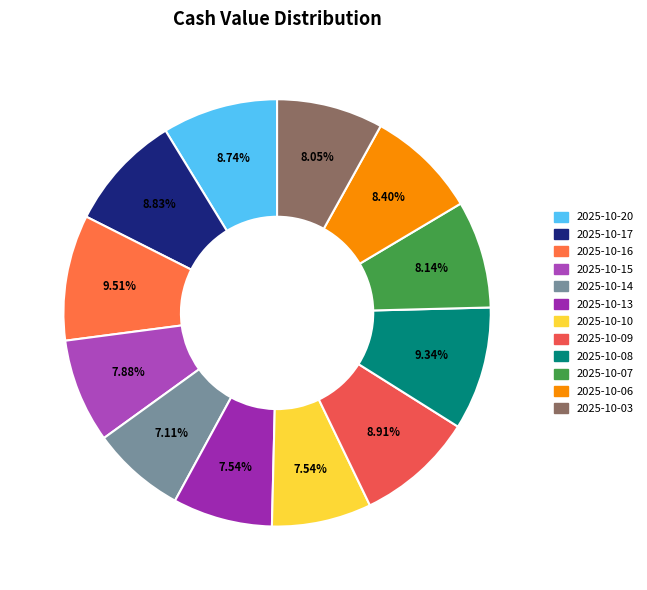

What percentage is NOT represented by 2025-10-06?

91.6%